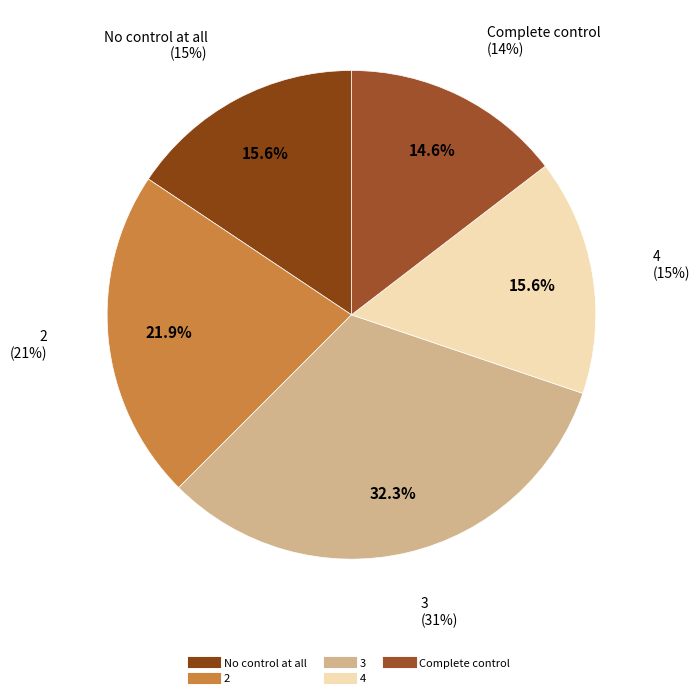

Rank the categories by value from lowest to highest.

Complete control, No control at all, 4, 2, 3